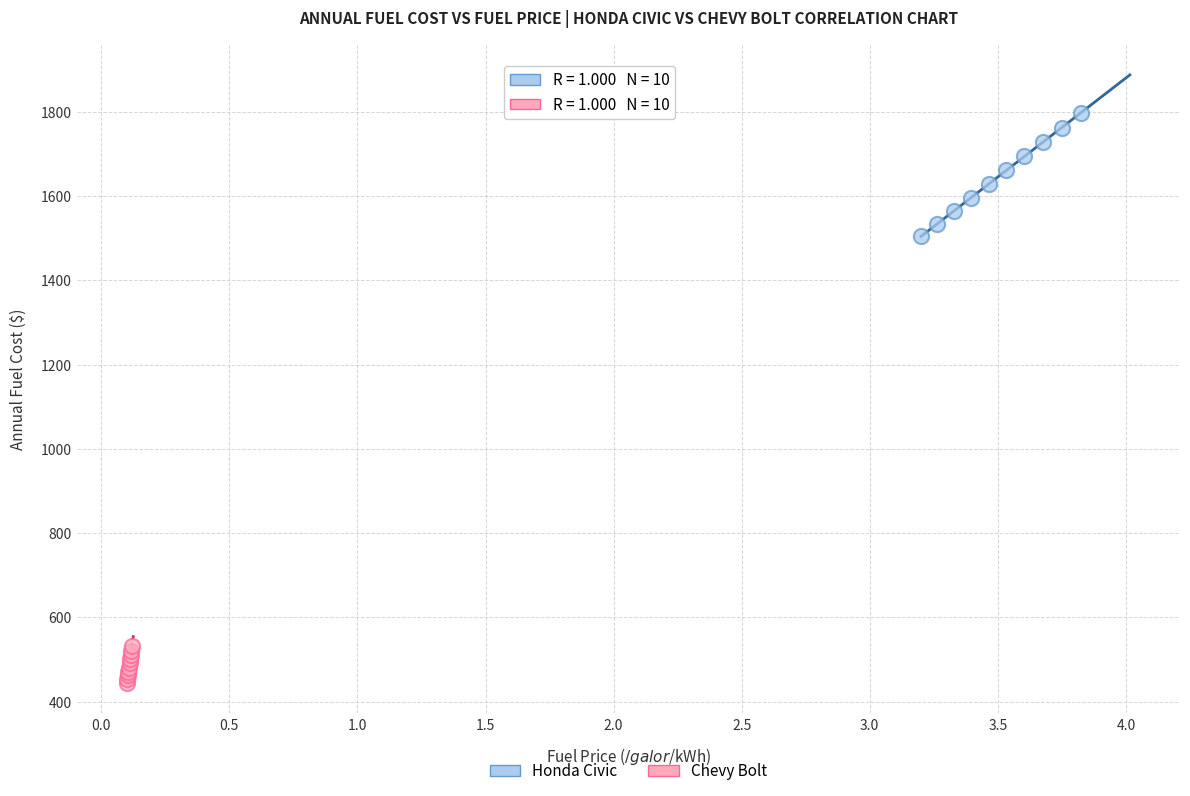

Which series has the widest spread of Y values?

Honda Civic